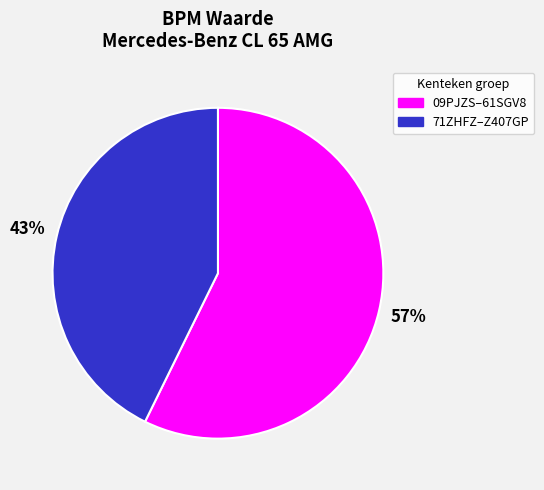

Is there a majority slice in this chart?

Yes